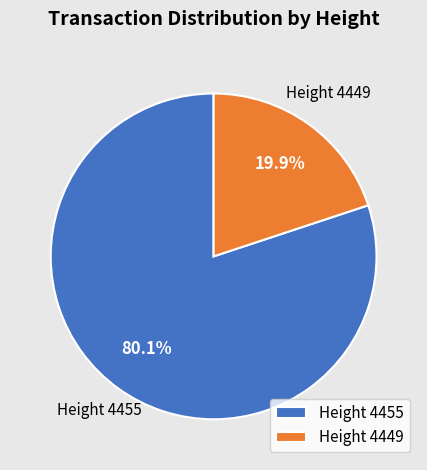

What is the largest slice in the pie chart?

Height 4455